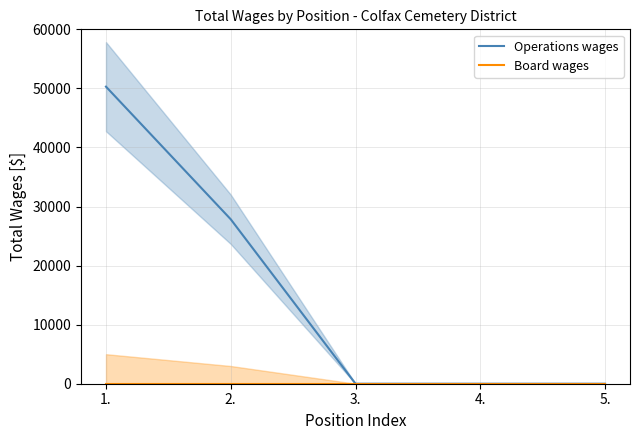

Which category has the highest value across all series?

1.